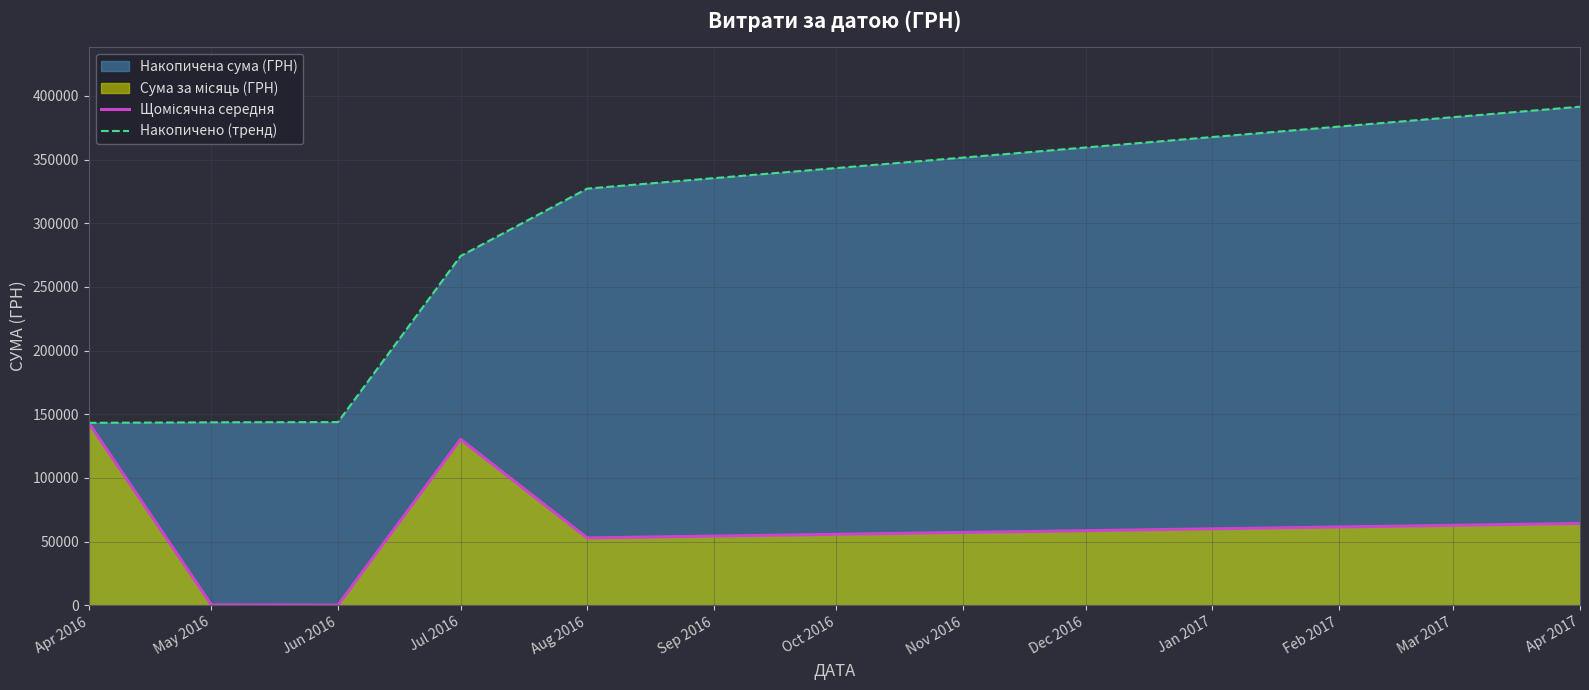

How many data points in Накопичено (тренд) are above 274269?

3